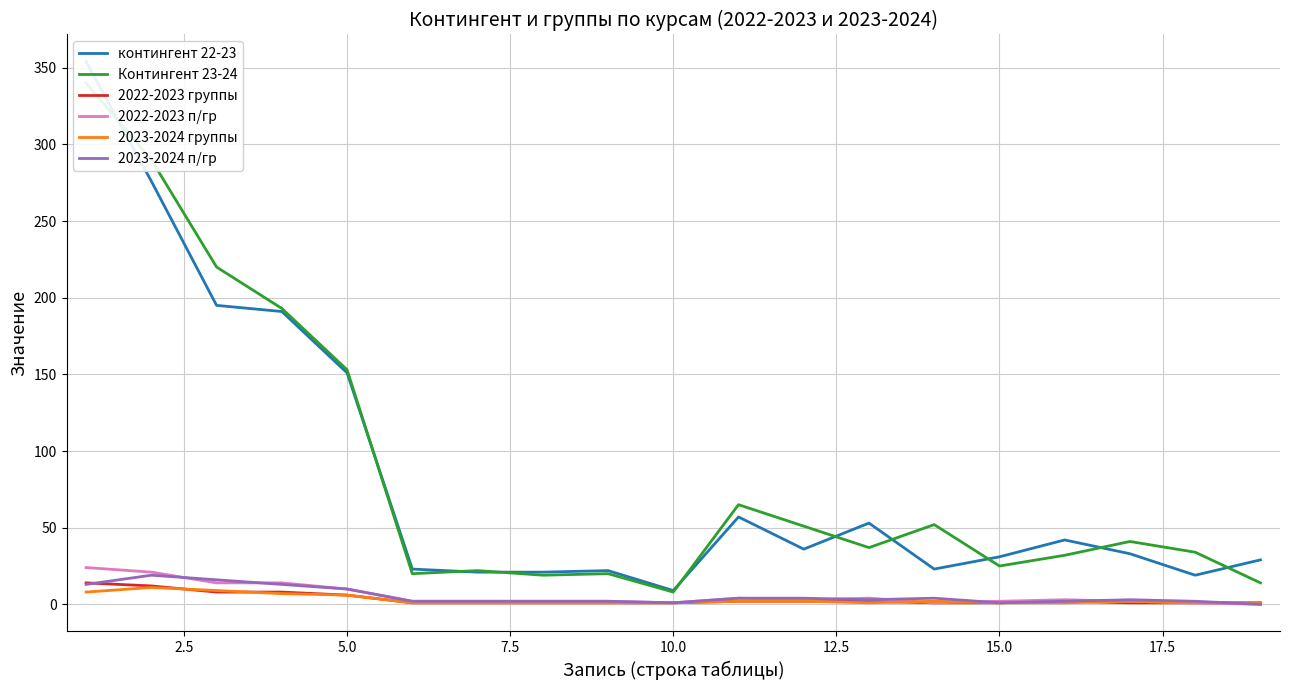

Where is the first local minimum for 2022-2023 п/гр?

9